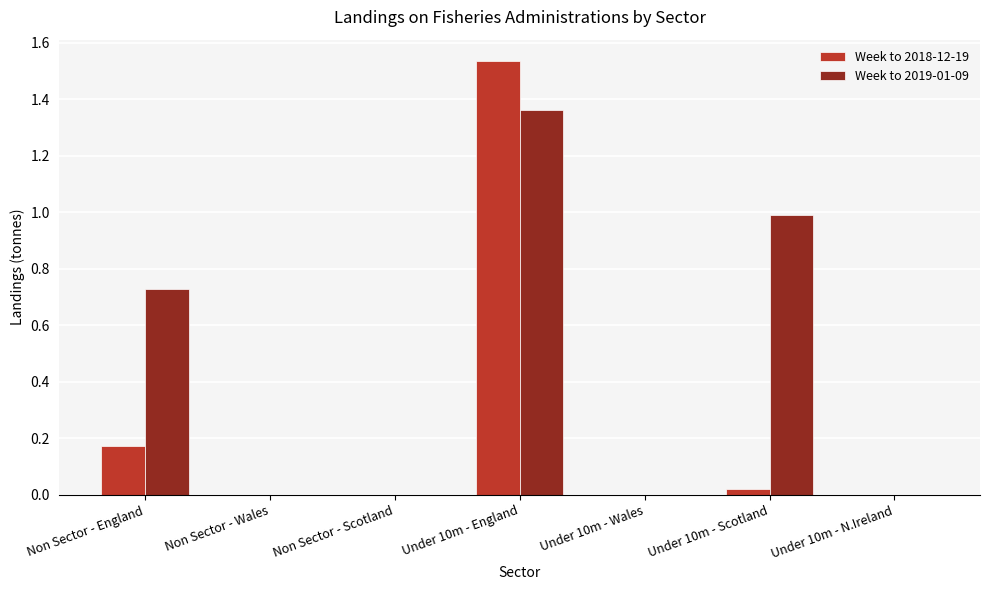

At which category is the sum across all series the highest?

Under 10m - England